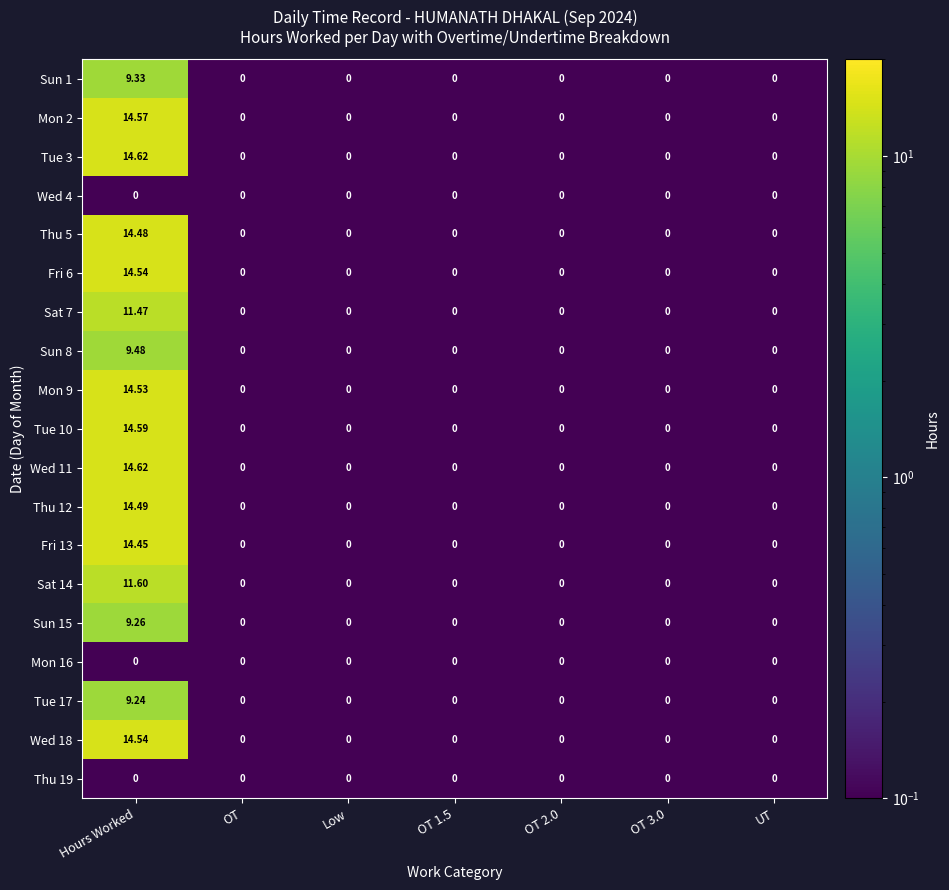

At which category is the sum across all series the highest?

Hours Worked